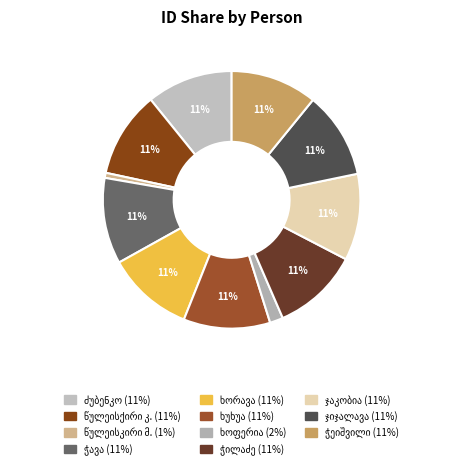

Combined, what portion of the pie is რომანოზ ჭავა (ჭაავა) and ლევან ჯაკობია?

21.7%